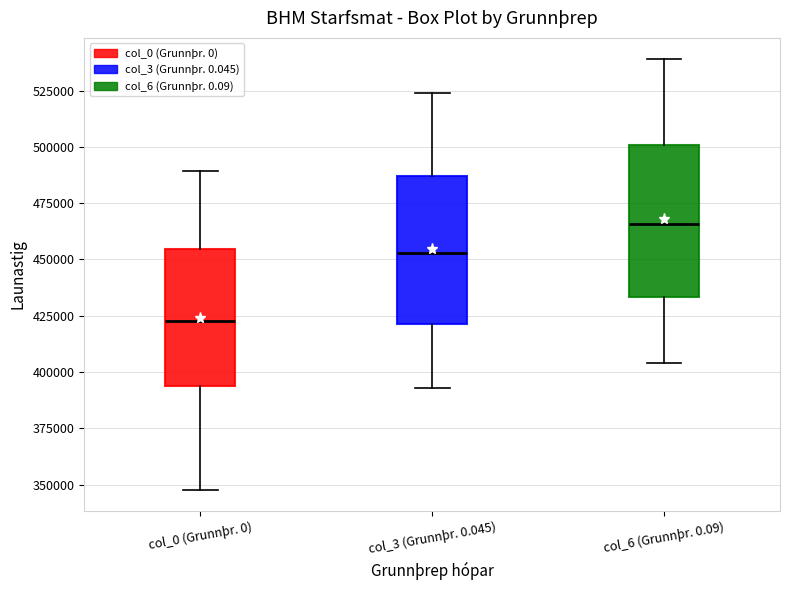

Reading left to right, transcribe this box plot: for each box, give where its median line is, the range the box spans, and where its two whiskers end, as read against the y-axis. The values are not printed on the chart, so give them approximately, as read against the axis.

col_0 (Grunnþr. 0): median 425000, box 395000 to 455000, whiskers 350000 to 490000
col_3 (Grunnþr. 0.045): median 455000, box 420000 to 485000, whiskers 395000 to 525000
col_6 (Grunnþr. 0.09): median 465000, box 435000 to 500000, whiskers 405000 to 540000